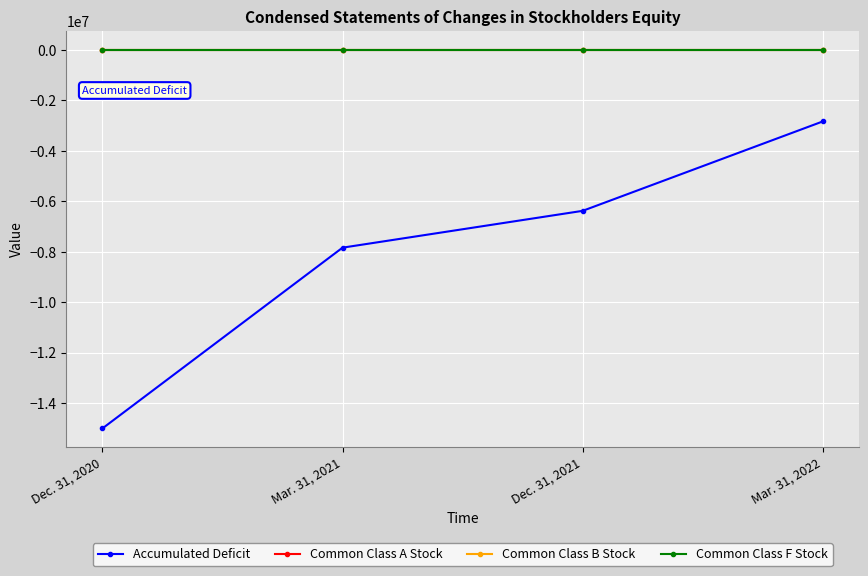

Which series has the largest range (max minus min)?

Accumulated Deficit